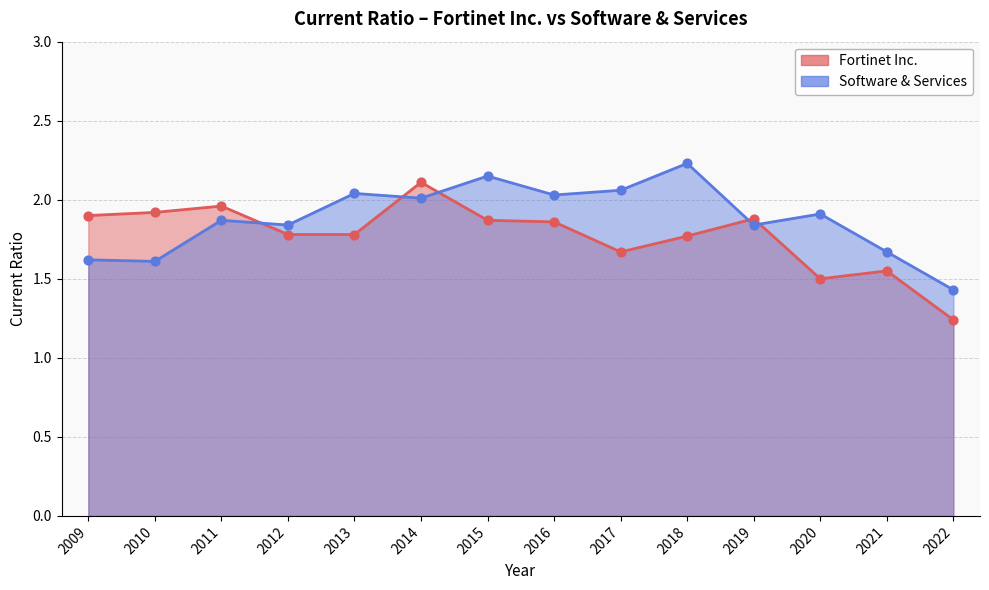

At how many categories does at least one series exceed 1?

14